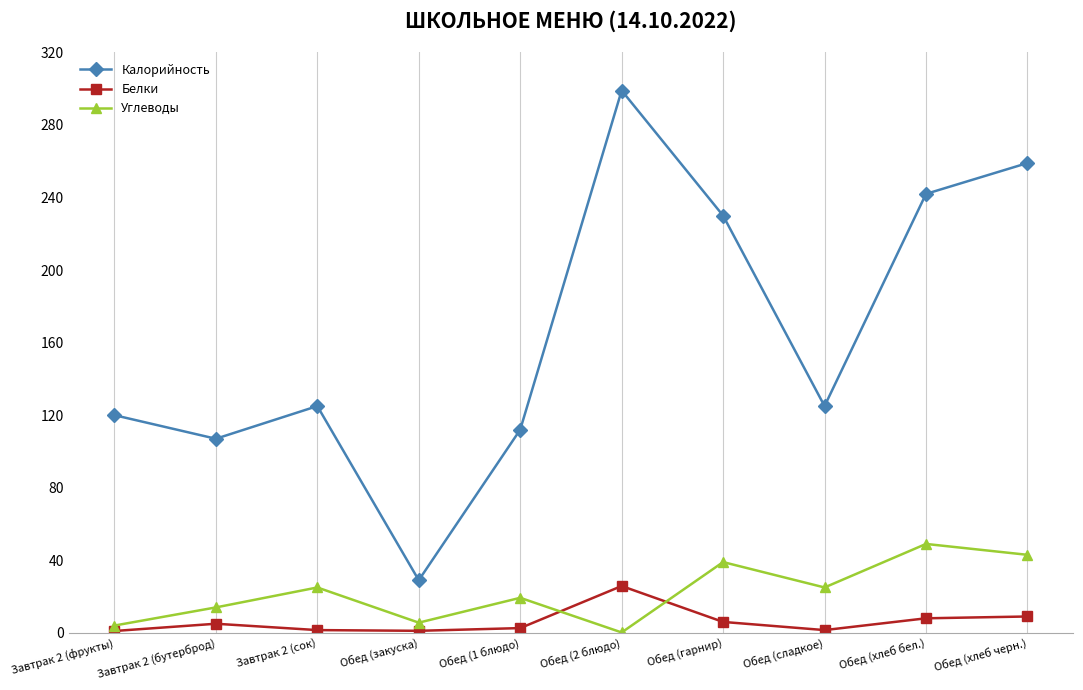

At which category is the sum across all series the highest?

Обед (2 блюдо)